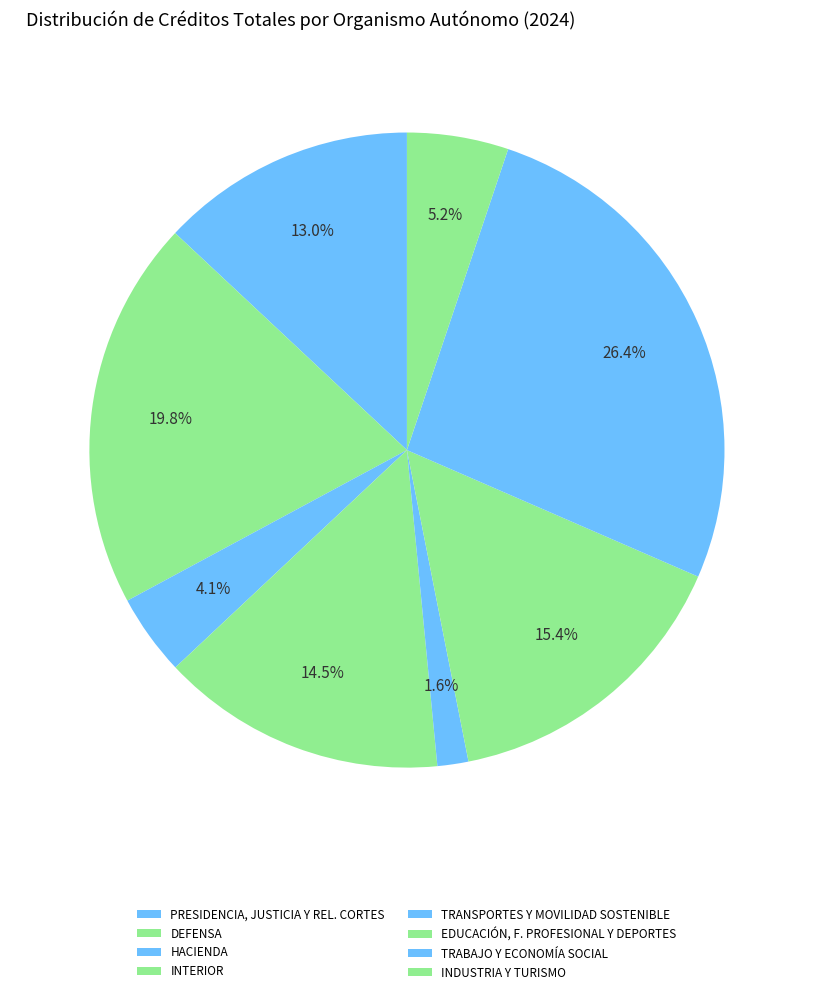

What is the change in value from HACIENDA to TRABAJO Y ECONOMÍA SOCIAL?

+930